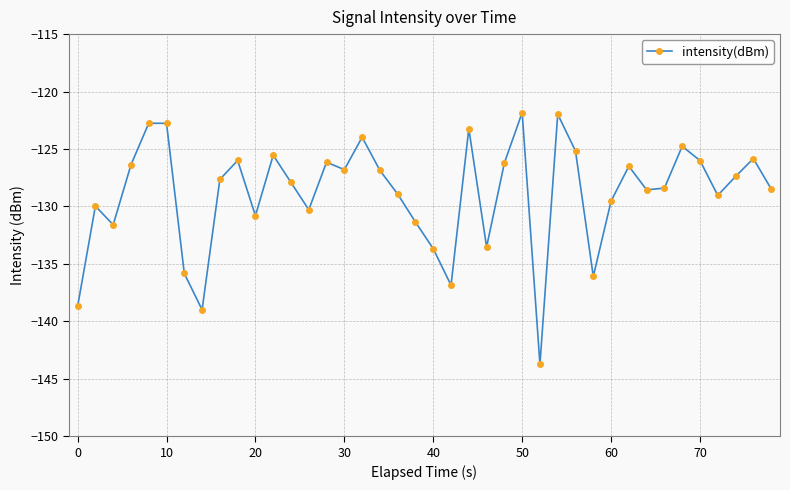

True or false: the data has more than 2 interior local peaks.

True